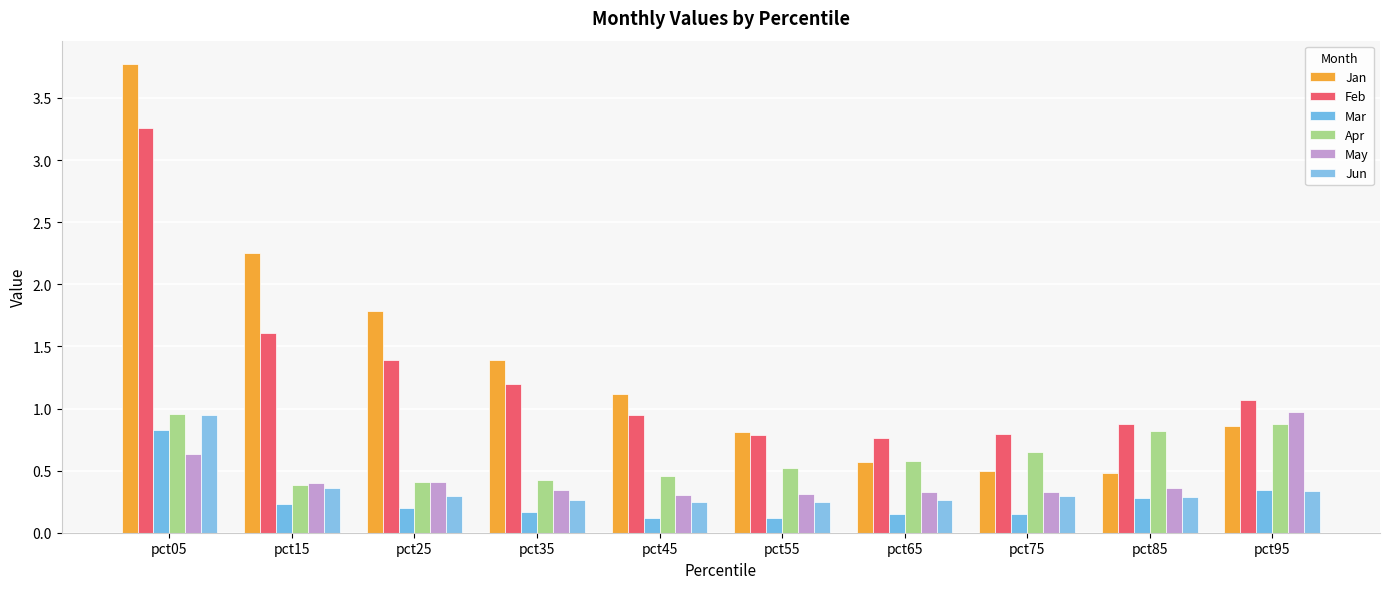

What is the total value across all series at pct25?

4.5